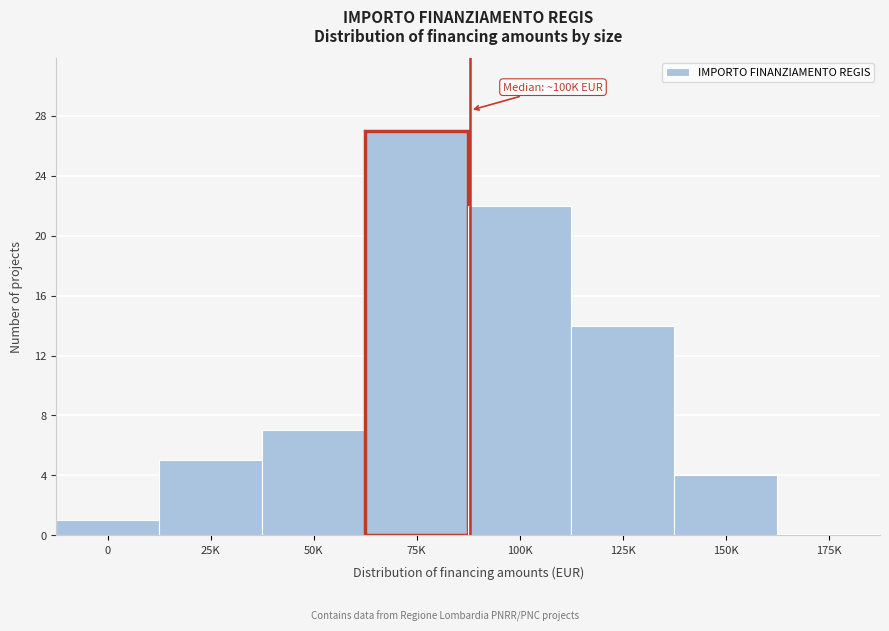

Reading left to right, extract all data points from this chart.

0=1	25K=5	50K=7	75K=27	100K=22	125K=14	150K=4	175K=0